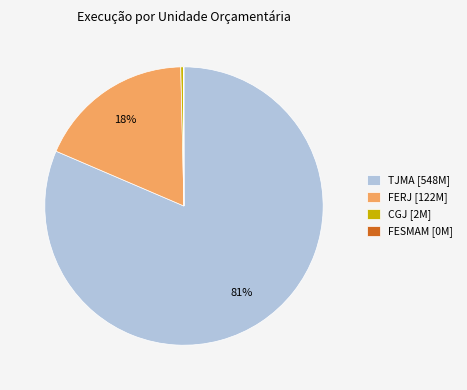

To the nearest percent, what is the average slice percentage?

25%